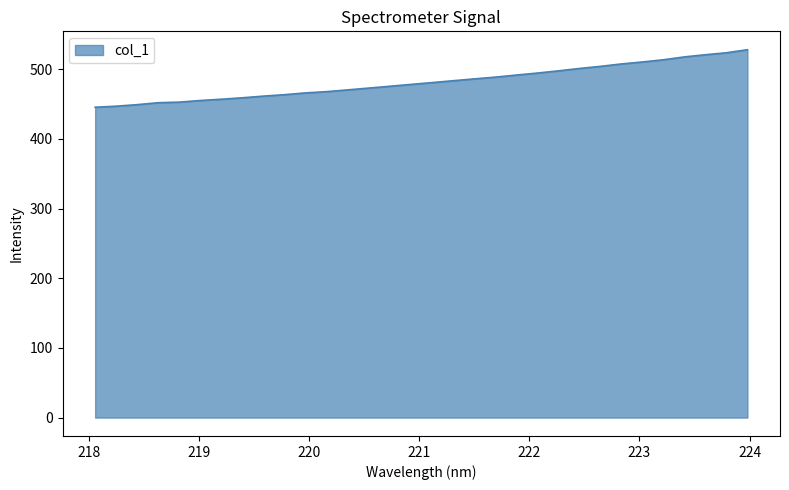

What is the greatest value displayed?

528.0